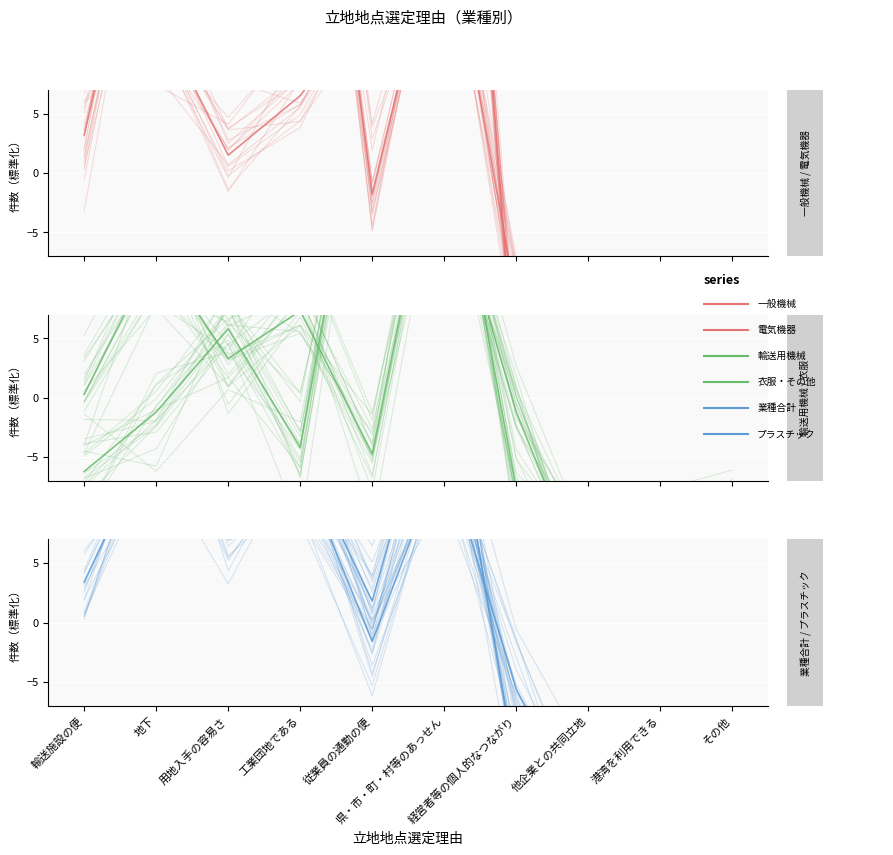

Between 他企業との共同立地 and 輸送施設の便, which is larger?

輸送施設の便